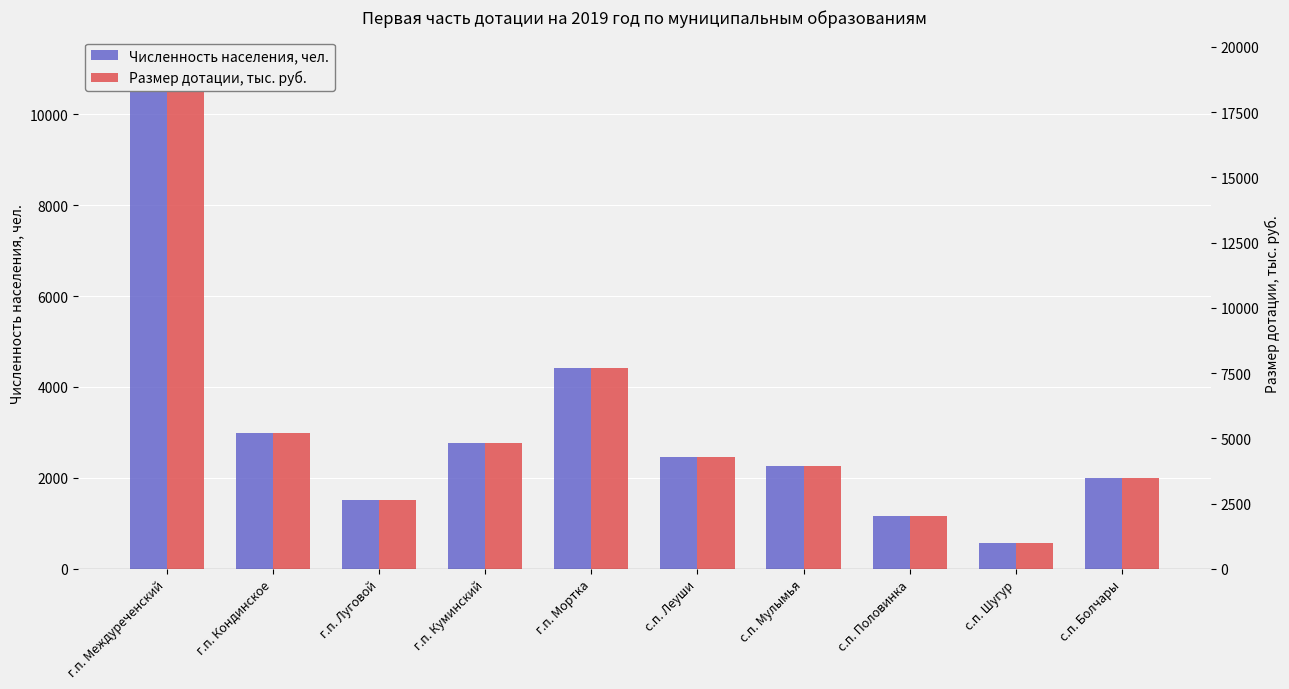

What are all the series names shown in the legend?

Численность населения, чел., Размер дотации, тыс. руб.